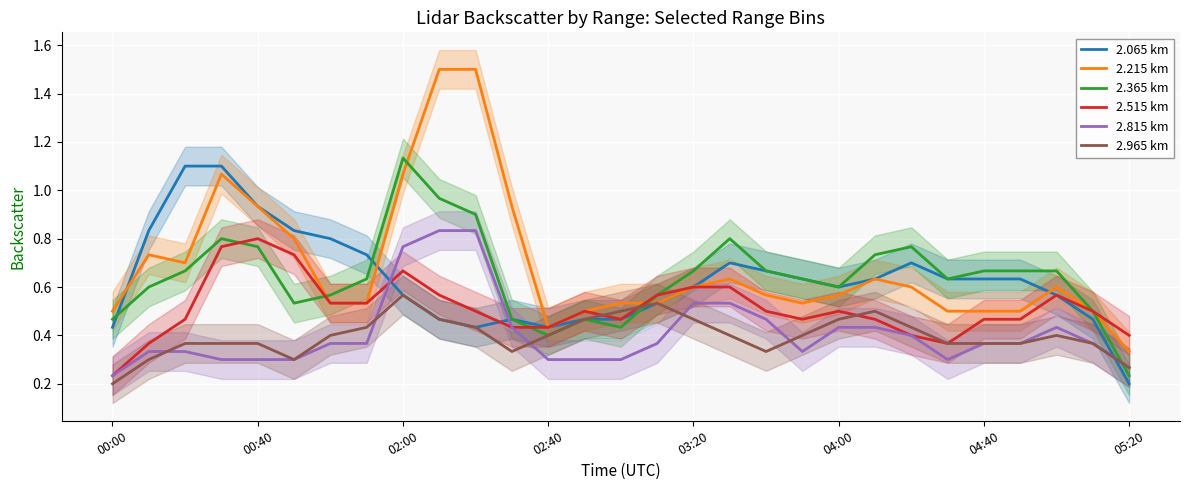

At which category is the sum across all series the highest?

9